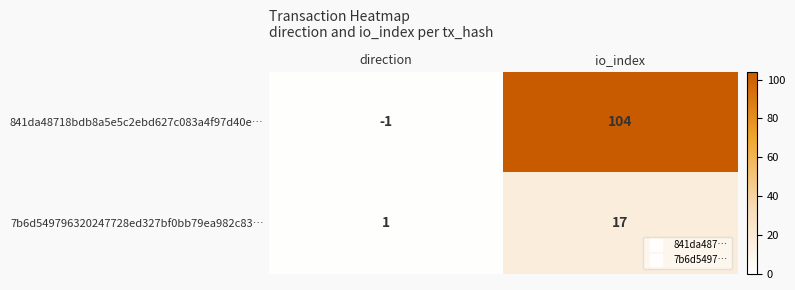

Which series has the widest spread of values?

841da48718bdb8a5e5c2ebd627c083a4f97d40e…